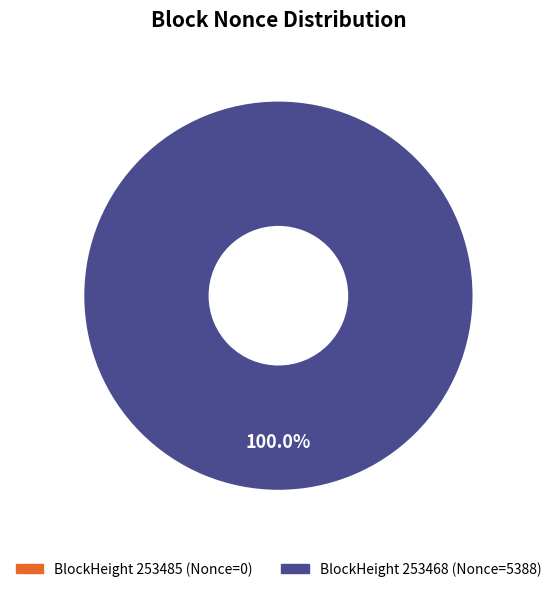

How many segments does this pie chart have?

2